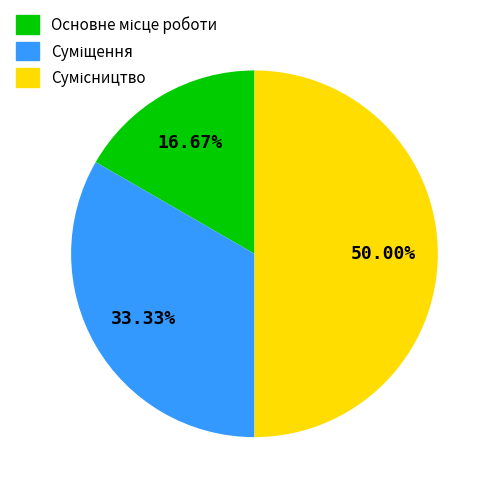

Does Основне місце роботи account for over 50% of the chart?

No